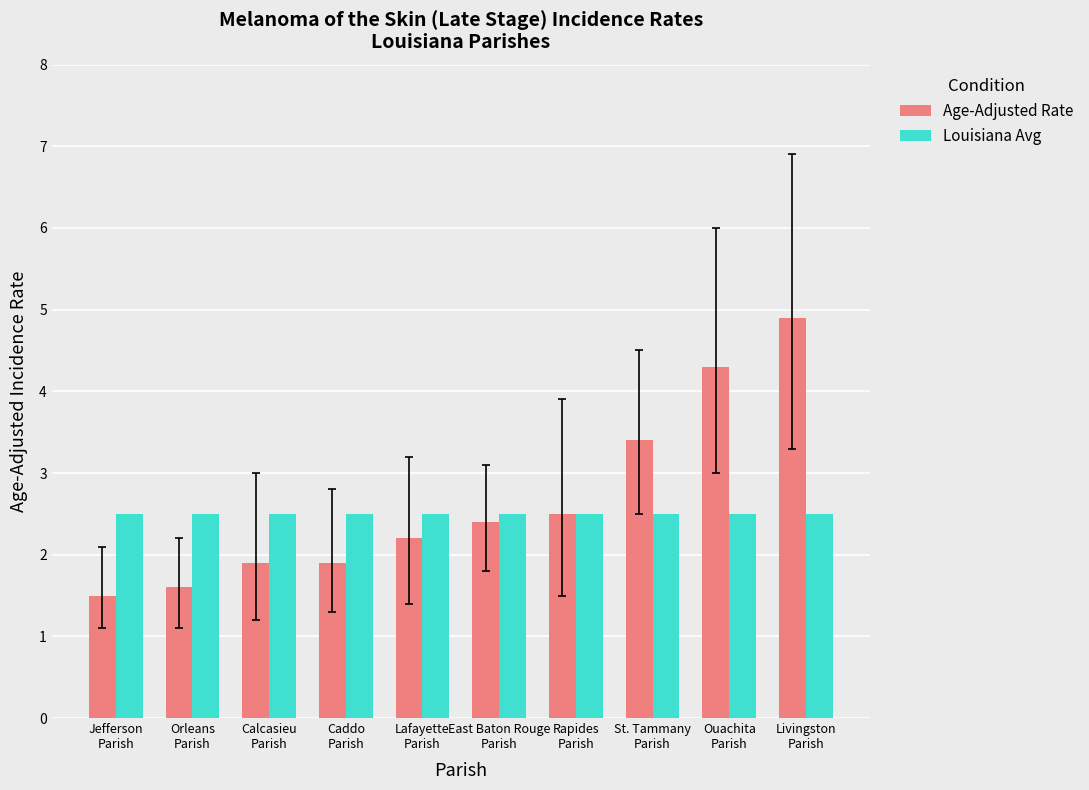

Reading left to right, extract all data points from this chart.

Age-Adjusted Rate: 1.5	1.6	1.9	1.9	2.2	2.4	2.5	3.4	4.3	4.9
Louisiana Avg: 2.5	2.5	2.5	2.5	2.5	2.5	2.5	2.5	2.5	2.5